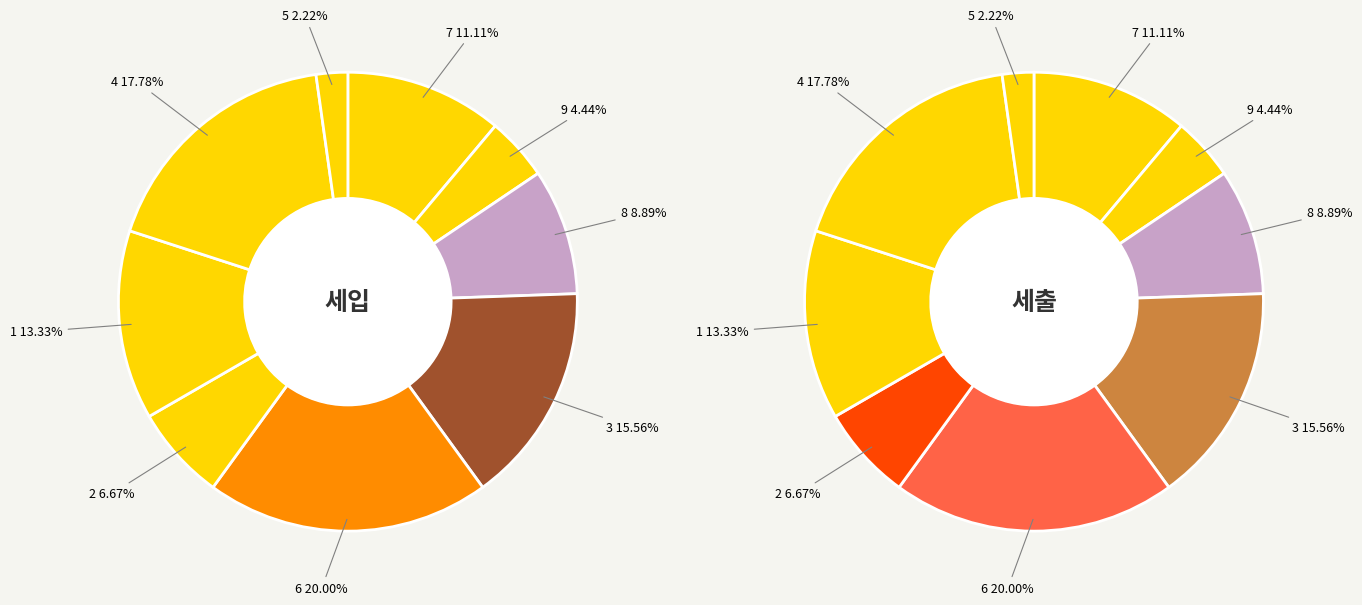

To the nearest percent, what is the combined percentage of col_1=9 and col_1=2?

11%